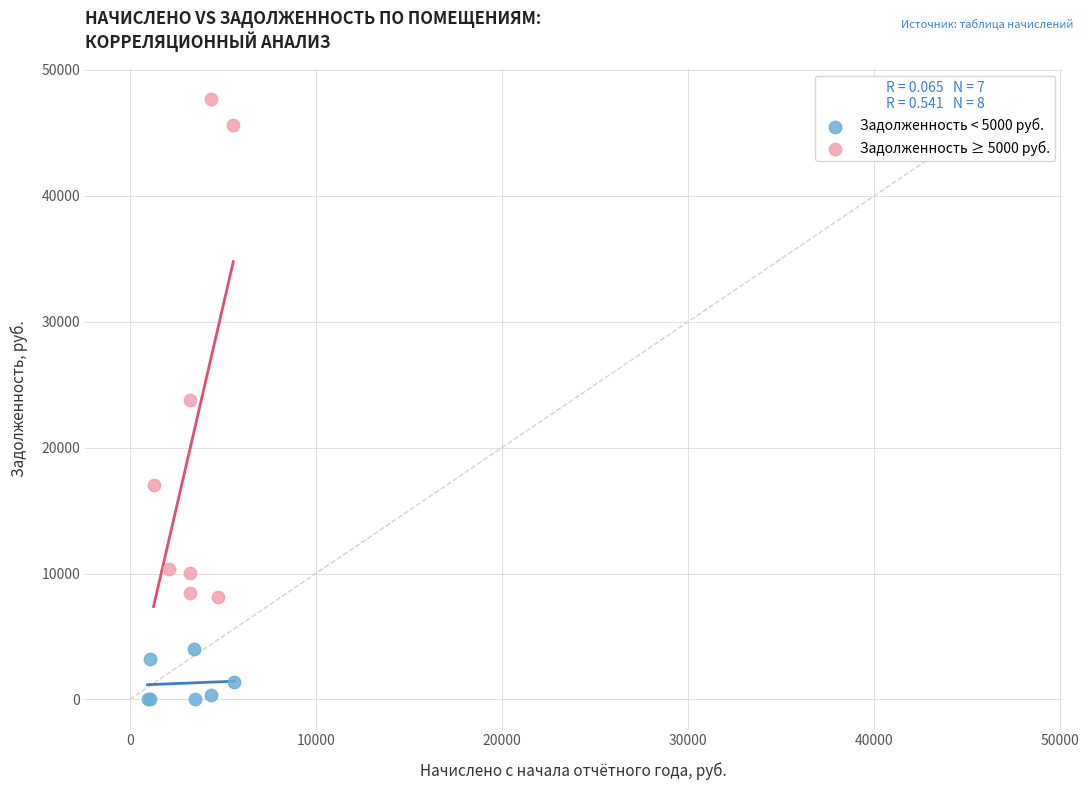

Which series has the largest Y range (max minus min)?

Задолженность ≥ 5000 руб.